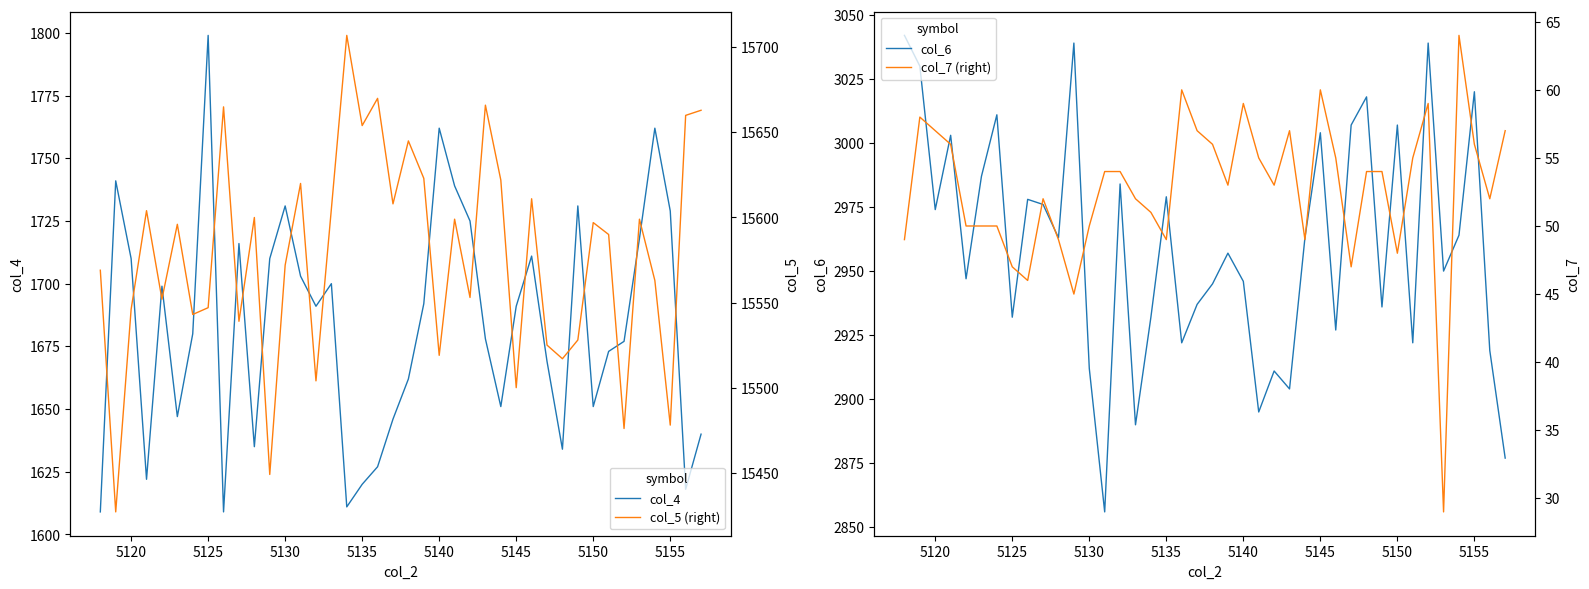

Does the chart display data point markers on the line(s)?

No